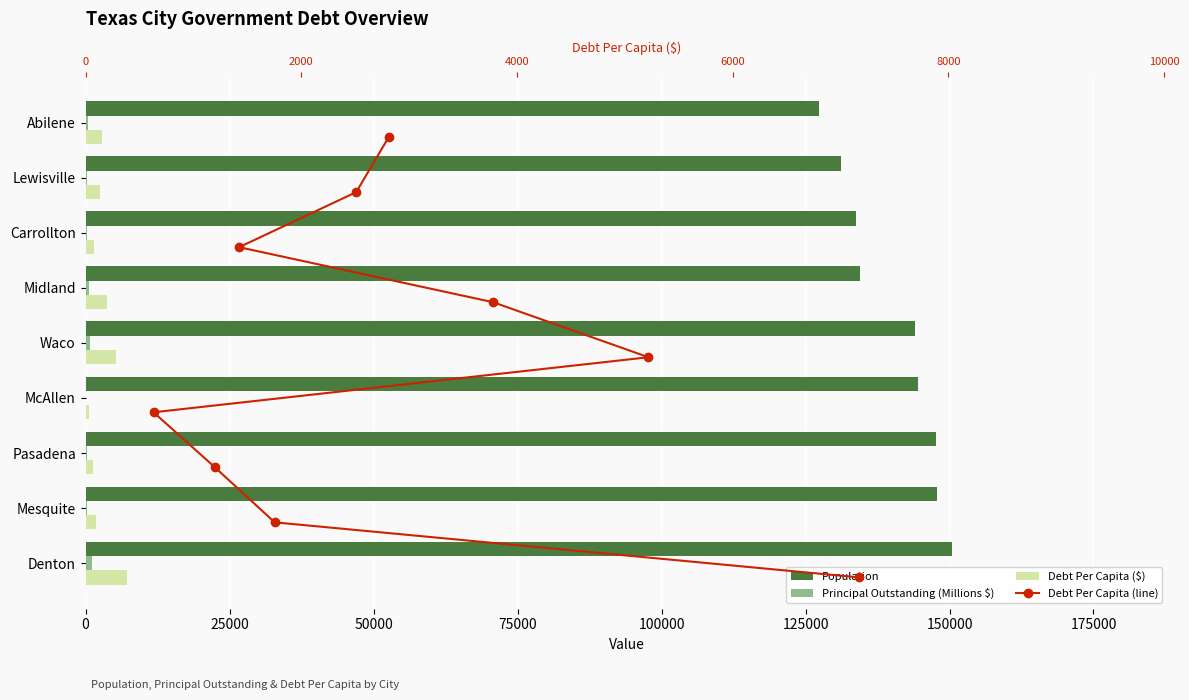

Which series has the largest total across all categories?

Population